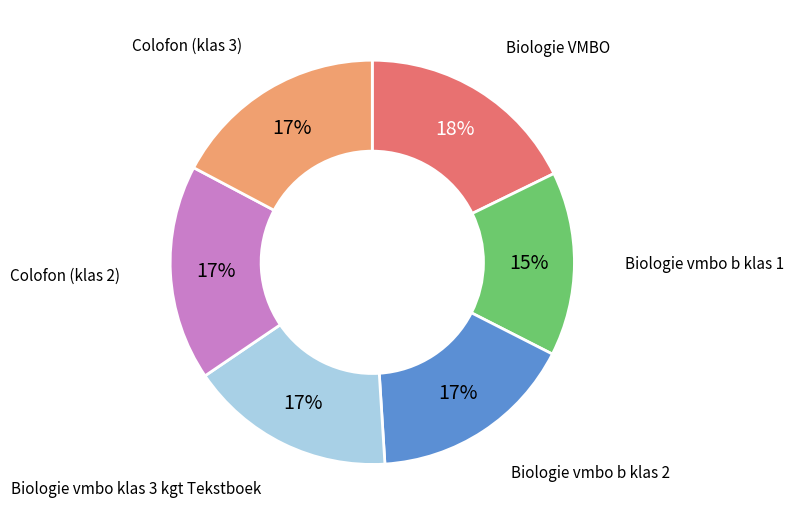

Is there any slice that represents more than half of the pie?

No